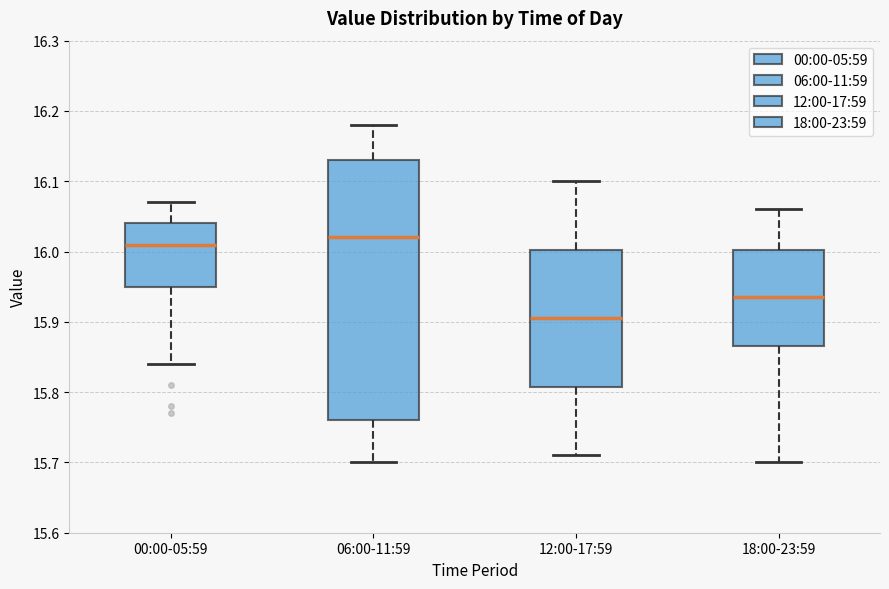

Where is the lower edge of the box for 18:00-23:59 on the y-axis? The values are not printed on the chart, so give them approximately, as read against the axis.

15.87